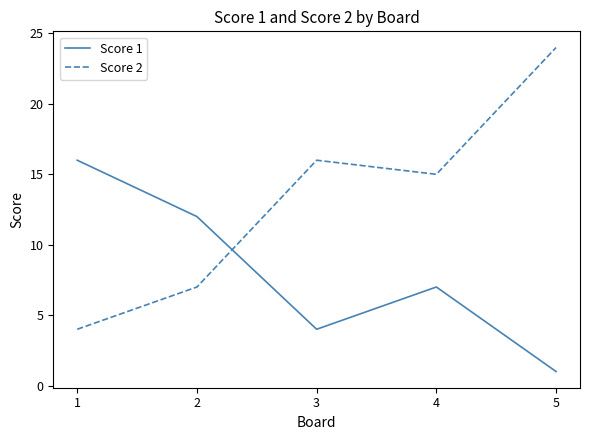

What are all the series names shown in the legend?

Score 1, Score 2